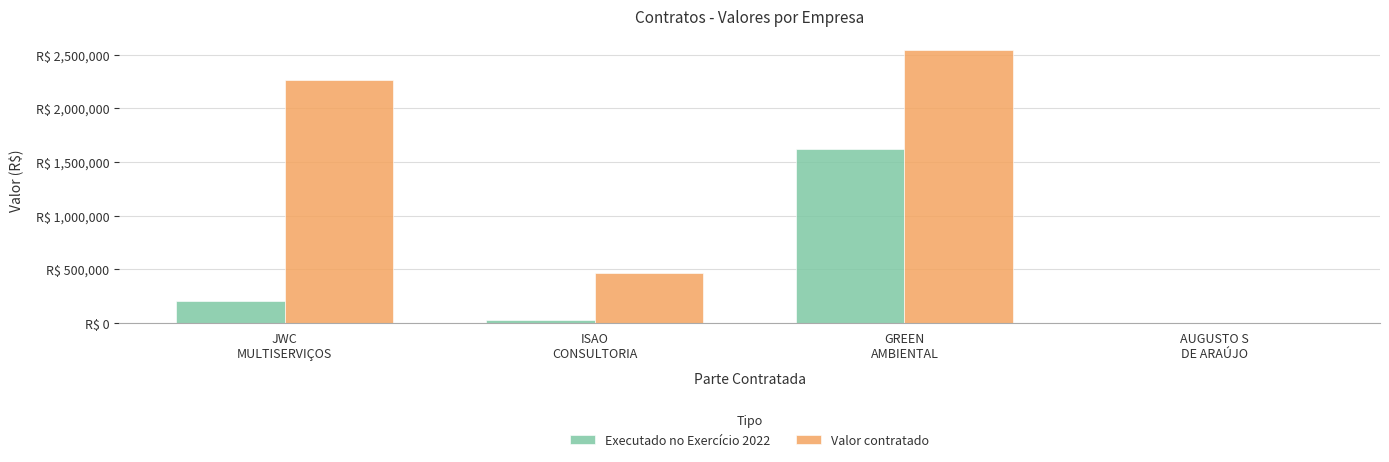

What is the label of the 4th bar from the right?

JWC
MULTISERVIÇOS